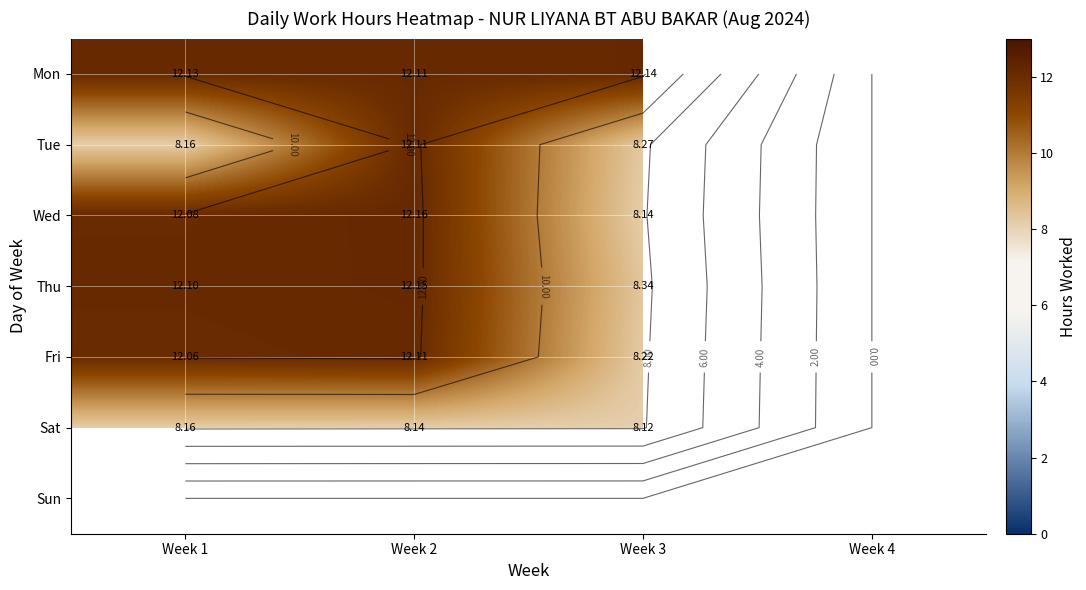

Which label corresponds to the smallest value in the chart?

Week 3